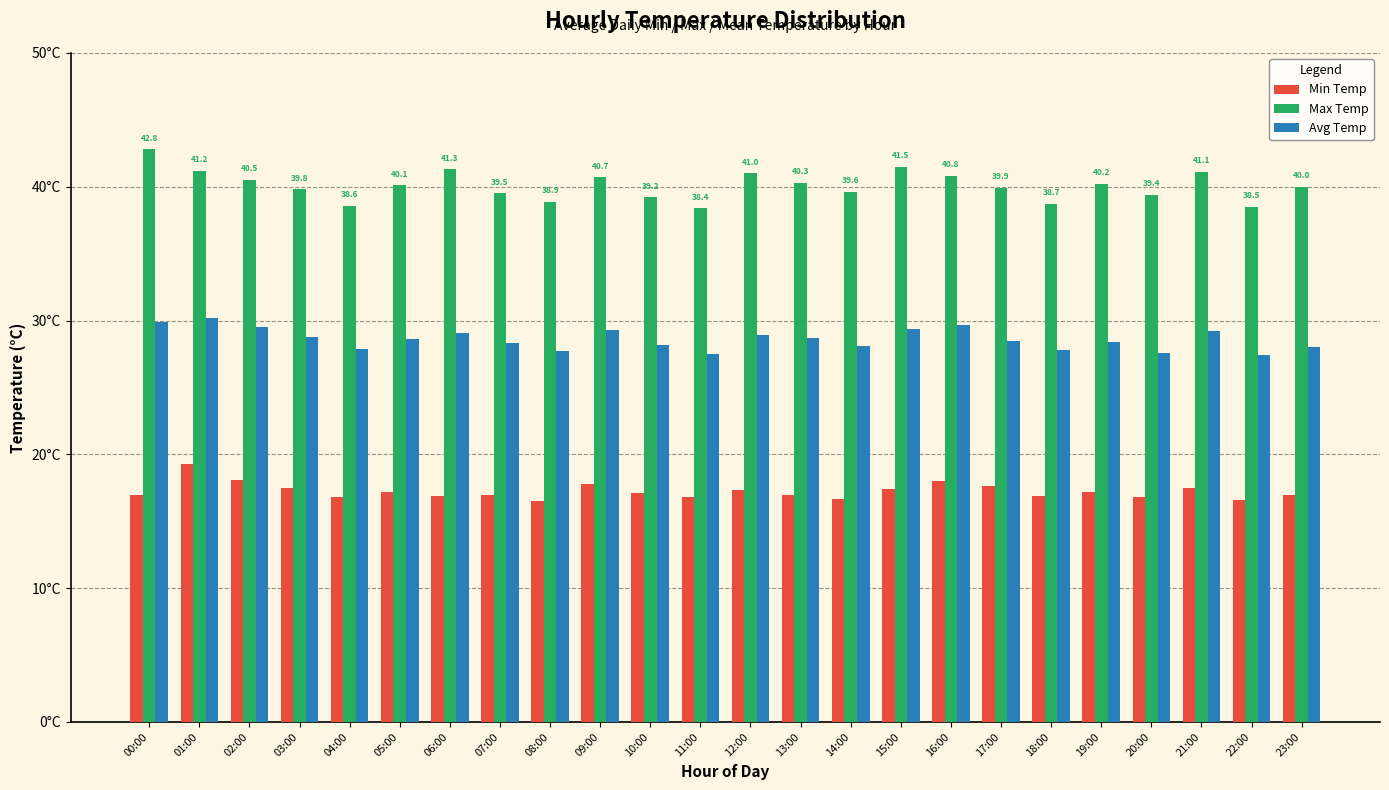

Reading left to right, extract all data points from this chart.

Min Temp: 17.0	19.3	18.1	17.5	16.8	17.2	16.9	17.0	16.5	17.8	17.1	16.8	17.3	17.0	16.7	17.4	18.0	17.6	16.9	17.2	16.8	17.5	16.6	17.0
Max Temp: 42.8	41.2	40.5	39.8	38.6	40.1	41.3	39.5	38.9	40.7	39.2	38.4	41.0	40.3	39.6	41.5	40.8	39.9	38.7	40.2	39.4	41.1	38.5	40.0
Avg Temp: 29.9	30.2	29.5	28.8	27.9	28.6	29.1	28.3	27.7	29.3	28.2	27.5	28.9	28.7	28.1	29.4	29.7	28.5	27.8	28.4	27.6	29.2	27.4	28.0